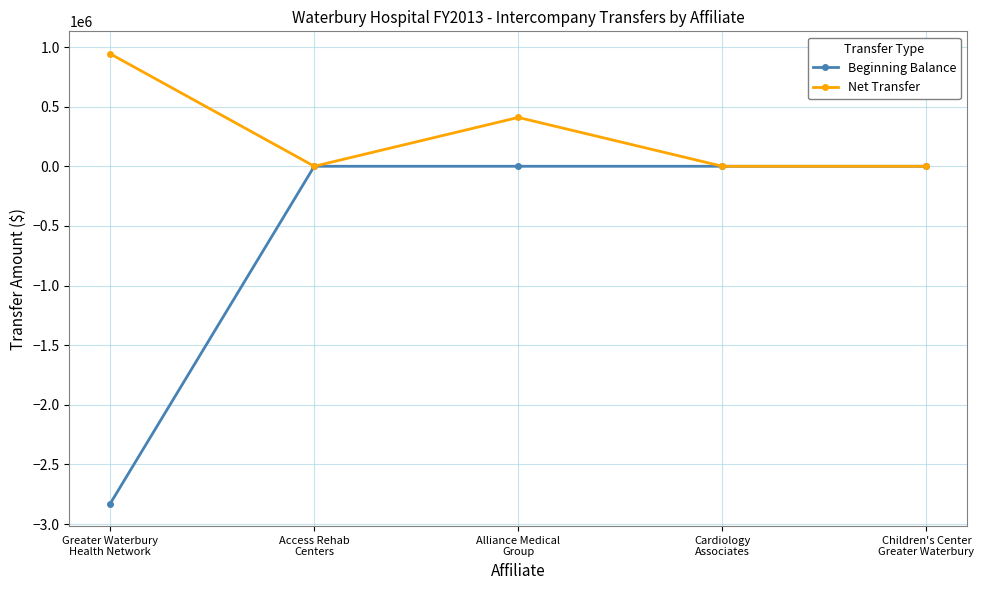

Which series has the widest spread of values?

Beginning Balance